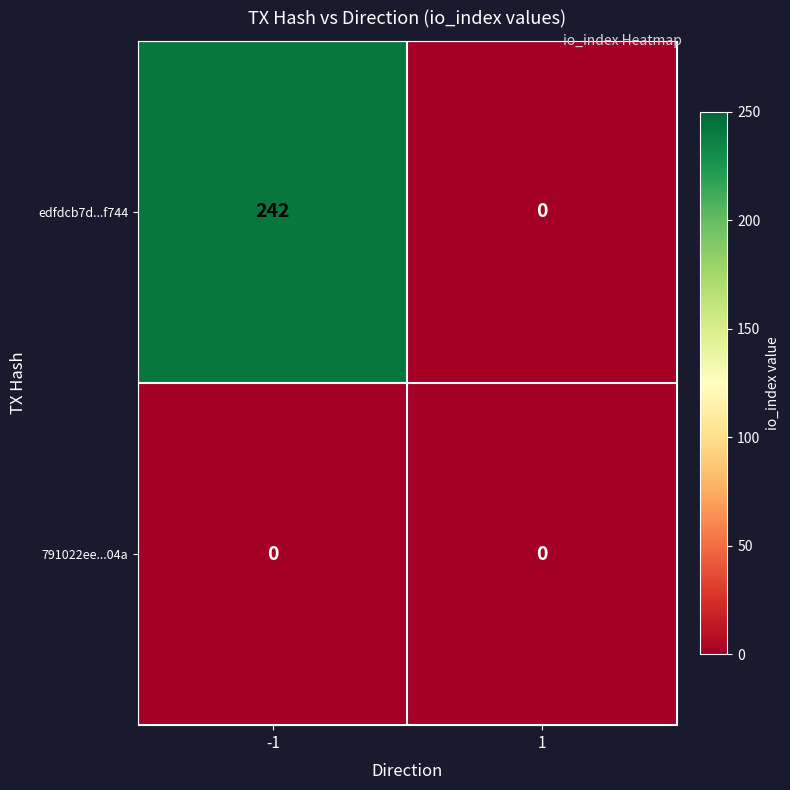

Is it true that edfdcb7d...f744 equals 77 at 1?

False